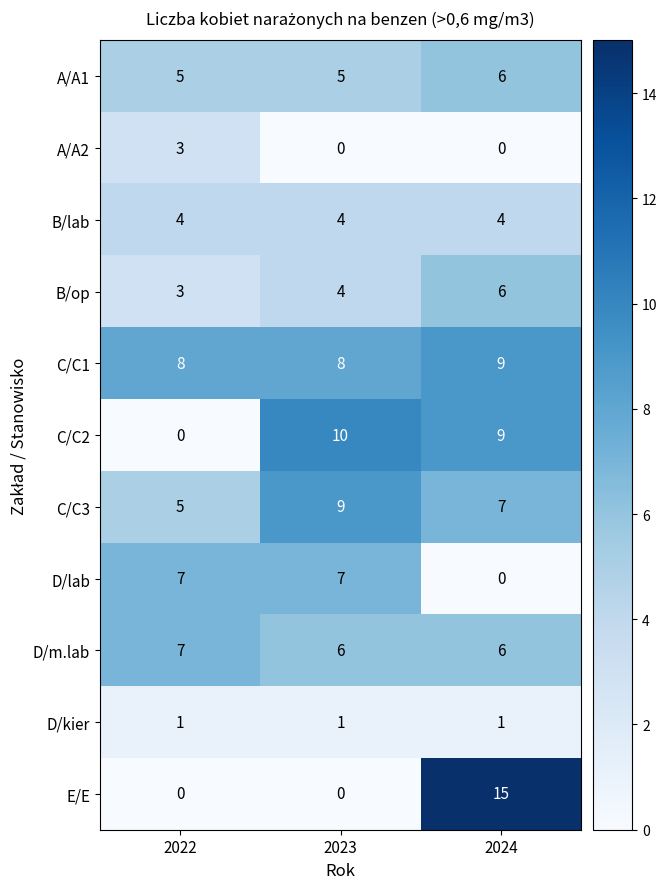

What is the sum of all A/A1 values?

16